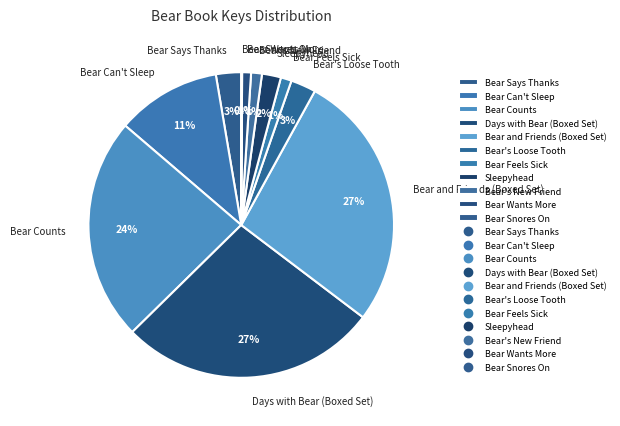

Does Bear Wants More account for over 50% of the chart?

No